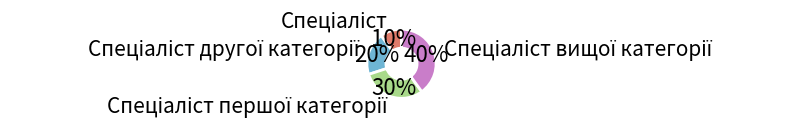

Is there any slice that represents more than half of the pie?

No